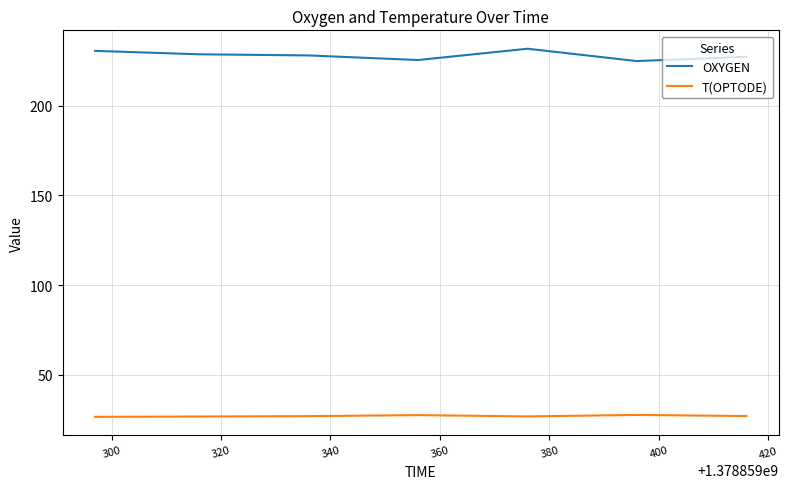

What is the difference between the maximum and second lowest values in the OXYGEN series?

6.3